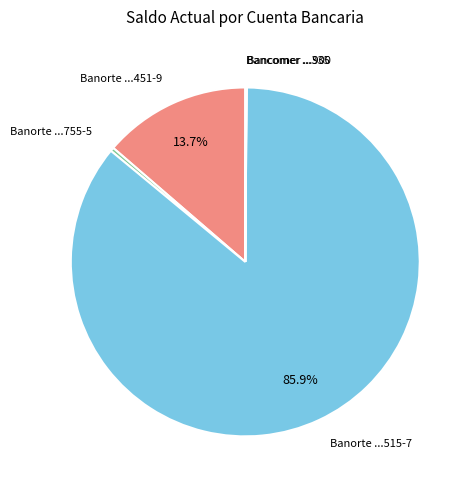

Is there a majority slice in this chart?

Yes